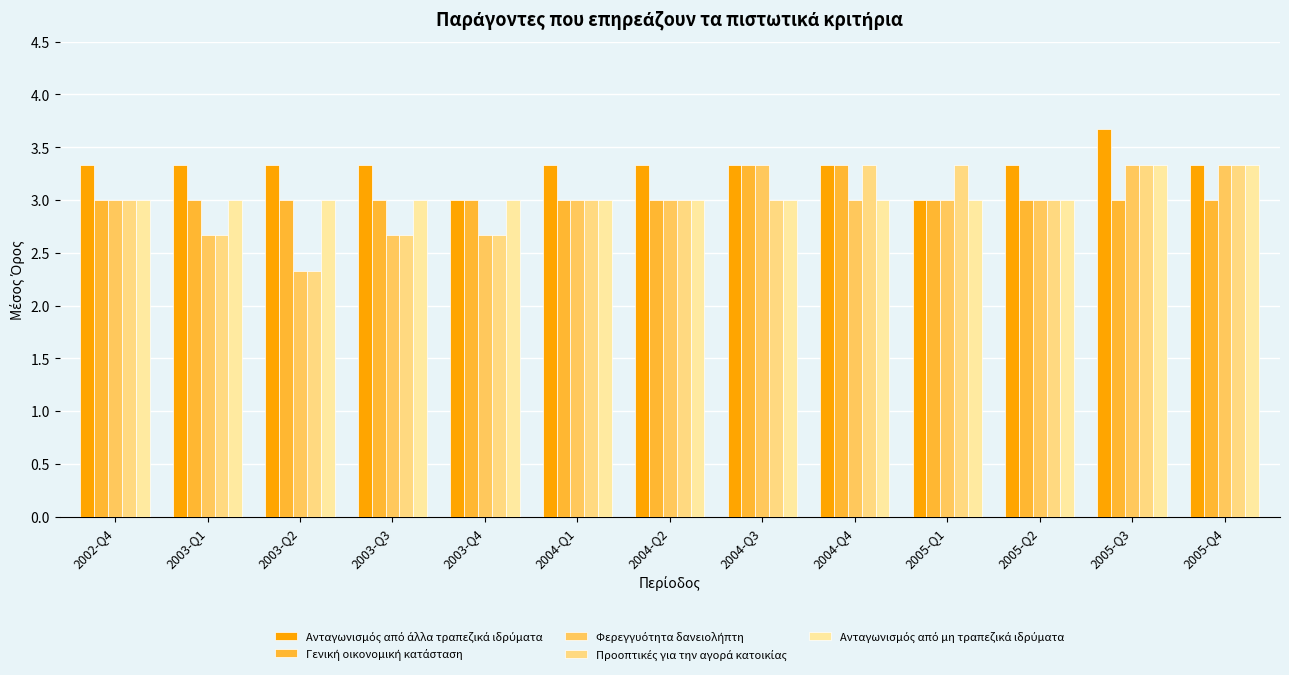

What is the approximate value of Προοπτικές για την αγορά κατοικίας at 2003-Q4?

2.7